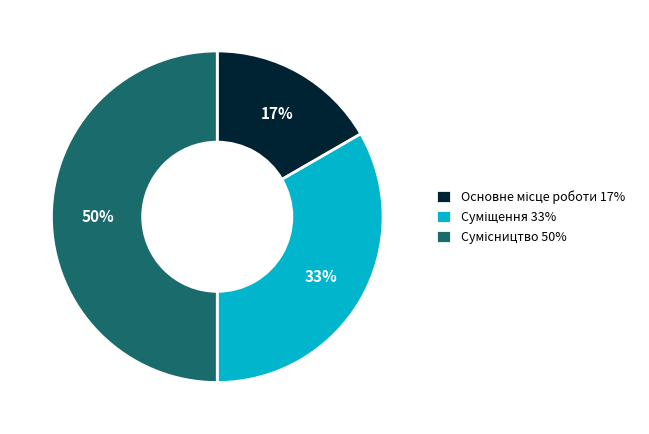

To the nearest percent, what is the difference between the largest and smallest slice percentages?

33%